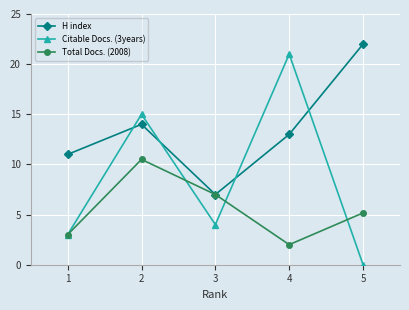

Reading left to right, extract all data points from this chart.

H index: 11.0	14.0	7.0	13.0	22.0
Citable Docs. (3years): 3.0	15.0	4.0	21.0	0.0
Total Docs. (2008): 3.0	10.5	7.0	2.0	5.2